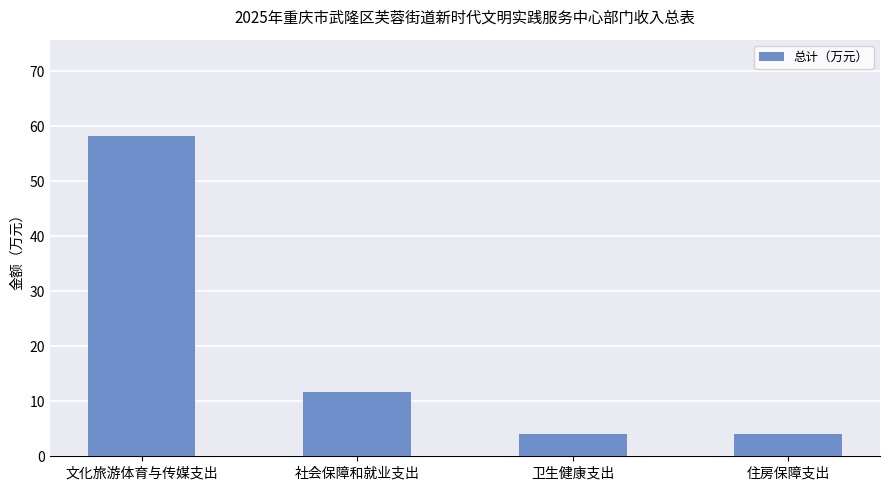

At which label is the value closest to 31?

社会保障和就业支出